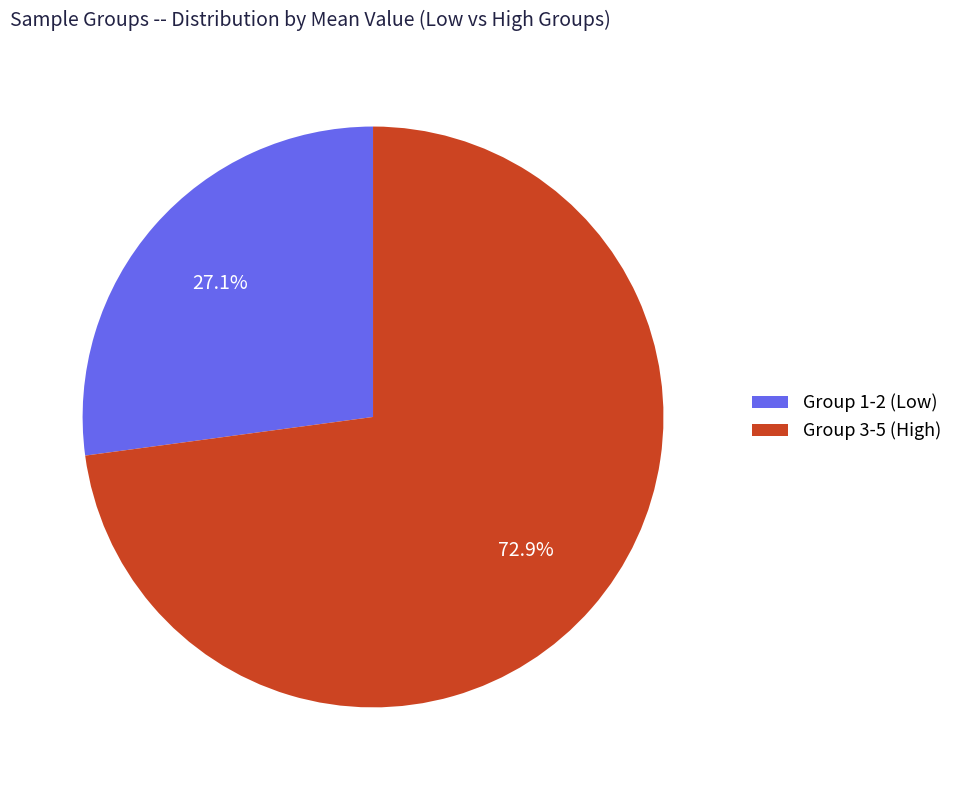

Approximately how many times larger is the value at Group 1-2 (Low) compared to Group 3-5 (High)?

0.4